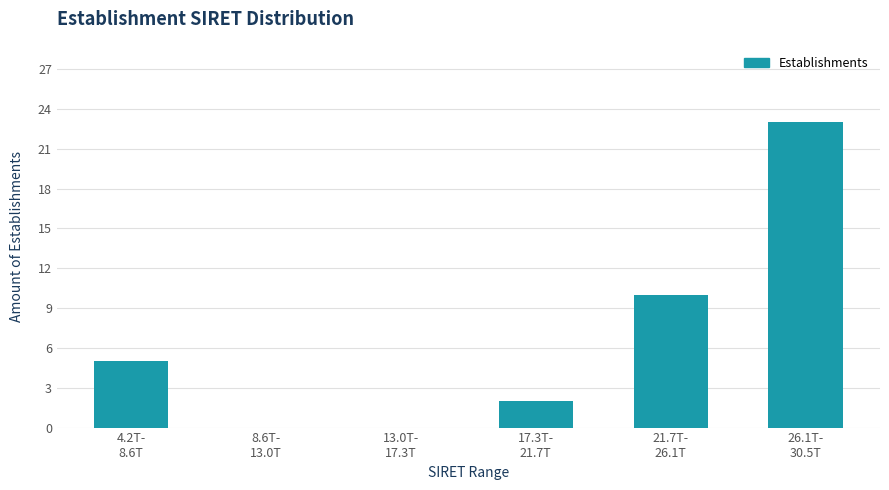

What is the greatest value displayed?

23